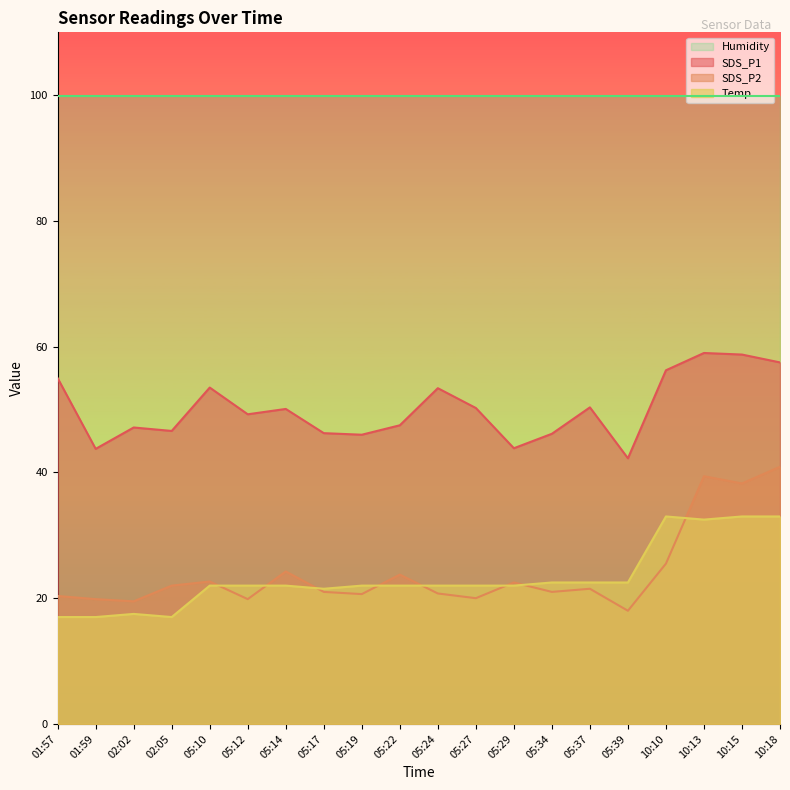

What is the label of the 9th point from the right?

05:27